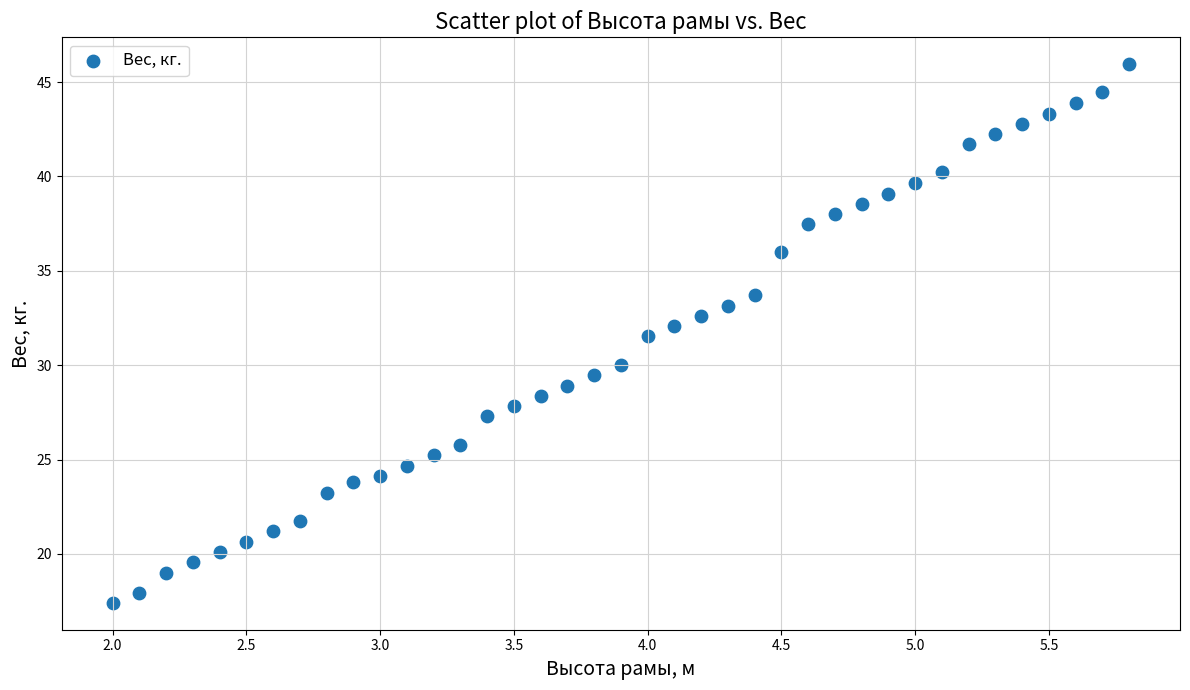

What is the range of Y values (max minus min)?

28.5